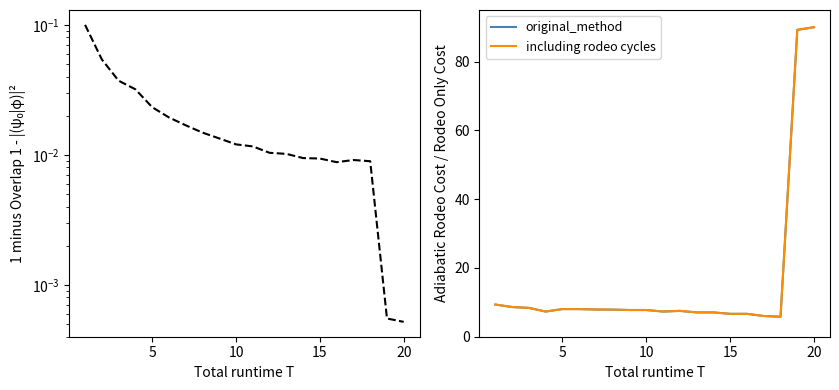

What is the difference between the maximum and minimum values in the including rodeo cycles series?

84.2